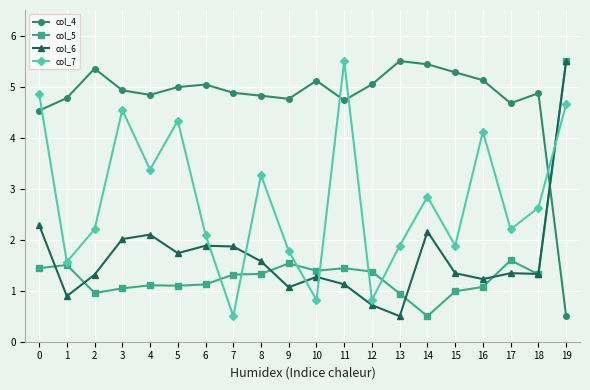

What is the difference between the col_5 values at 11 and 6?

0.3